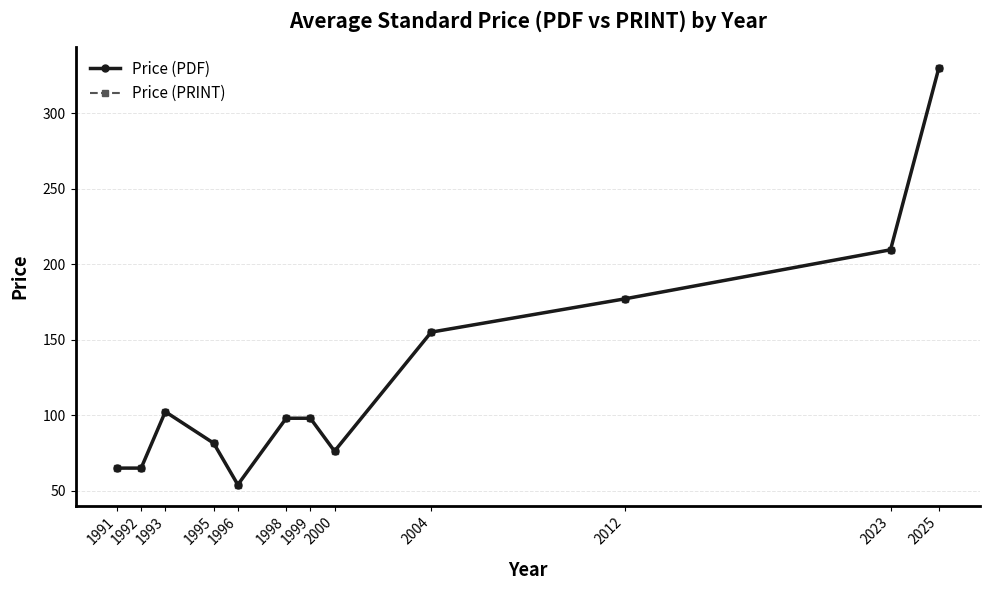

Which series has the widest spread of values?

Price (PDF)